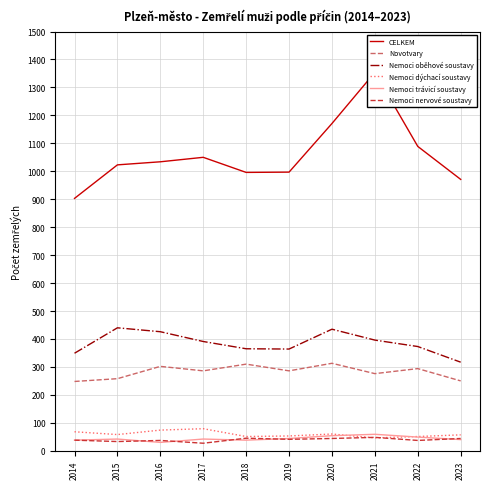

What is the sum of all Nemoci trávicí soustavy values?

436